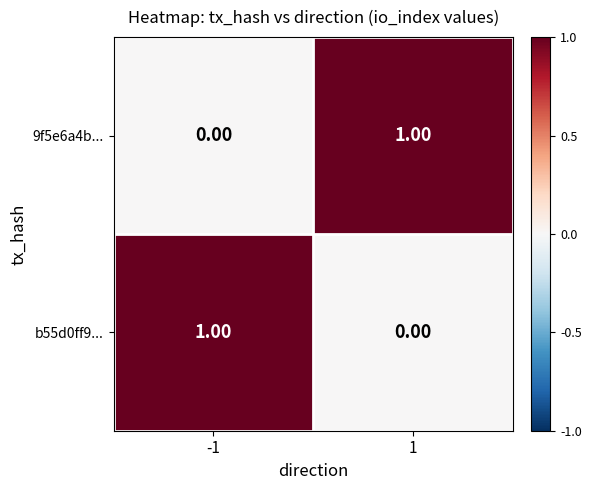

What is the spread (max minus min) of values at -1?

1